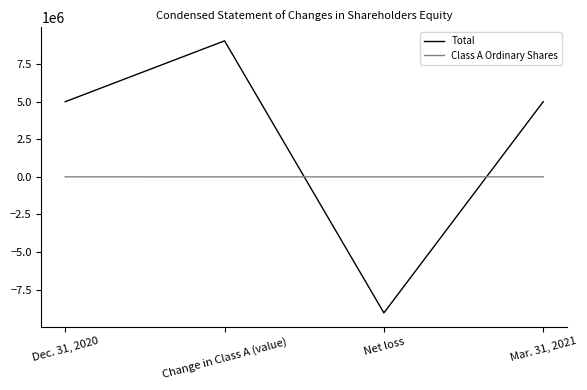

Between Change in Class A (value) and Mar. 31, 2021, which series saw the biggest shift?

Total